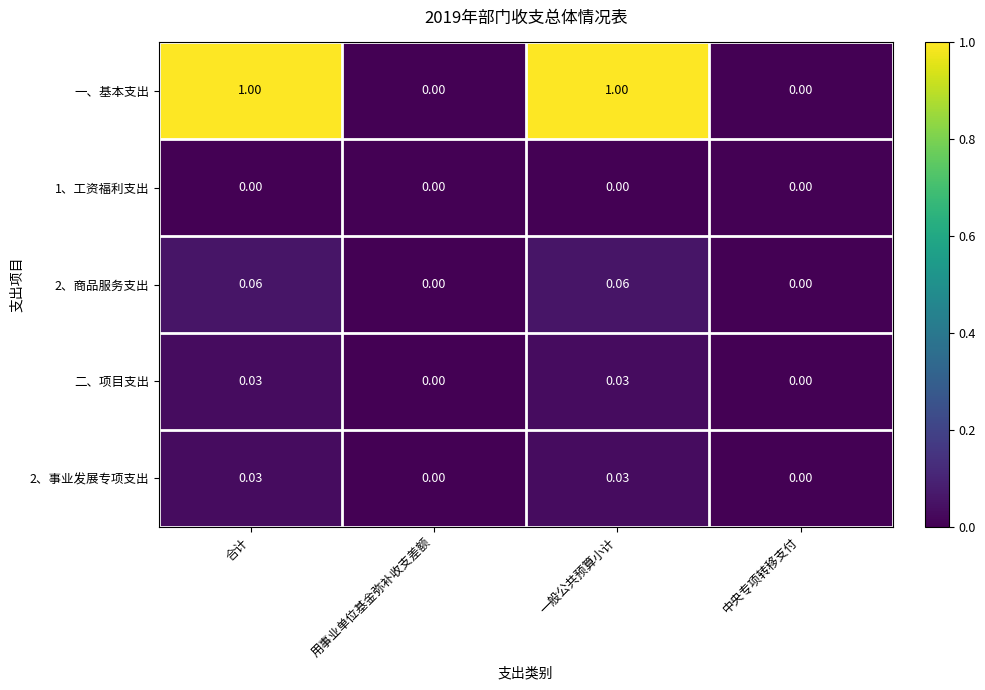

Which series has the widest spread of values?

一、基本支出